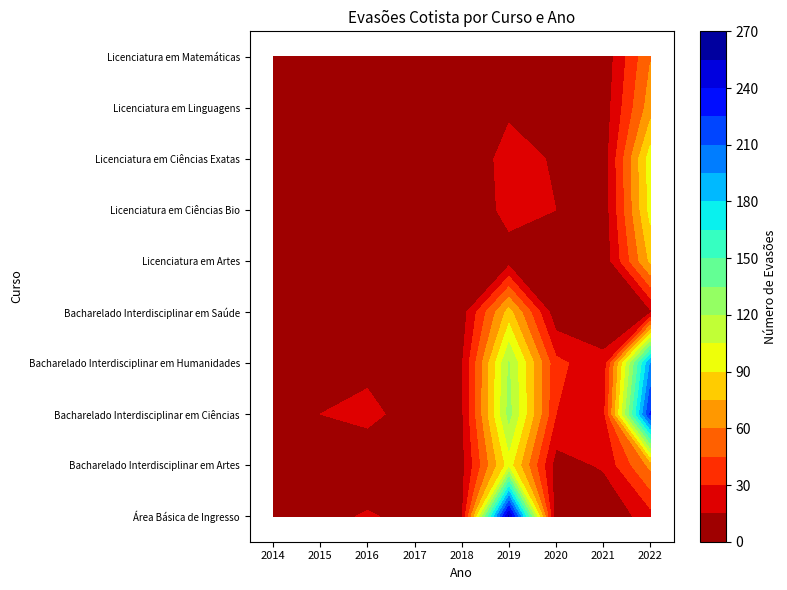

Reading left to right, list all the values displayed in this chart.

Área Básica de Ingresso: 3	12	16	12	11	256	2	0	24
Bacharelado Interdisciplinar em Artes: 0	6	7	7	10	97	8	17	64
Bacharelado Interdisciplinar em Ciências: 0	15	18	10	12	125	30	23	227
Bacharelado Interdisciplinar em Humanidades: 0	12	12	11	13	121	34	19	195
Bacharelado Interdisciplinar em Saúde: 0	13	11	13	7	81	4	3	12
Licenciatura em Artes: 0	0	0	0	0	8	3	3	78
Licenciatura em Ciências Bio: 0	0	0	0	1	20	15	4	95
Licenciatura em Ciências Exatas: 0	0	0	0	0	22	13	5	98
Licenciatura em Linguagens: 0	0	0	1	0	12	1	5	68
Licenciatura em Matemáticas: 0	0	1	1	0	13	4	3	59